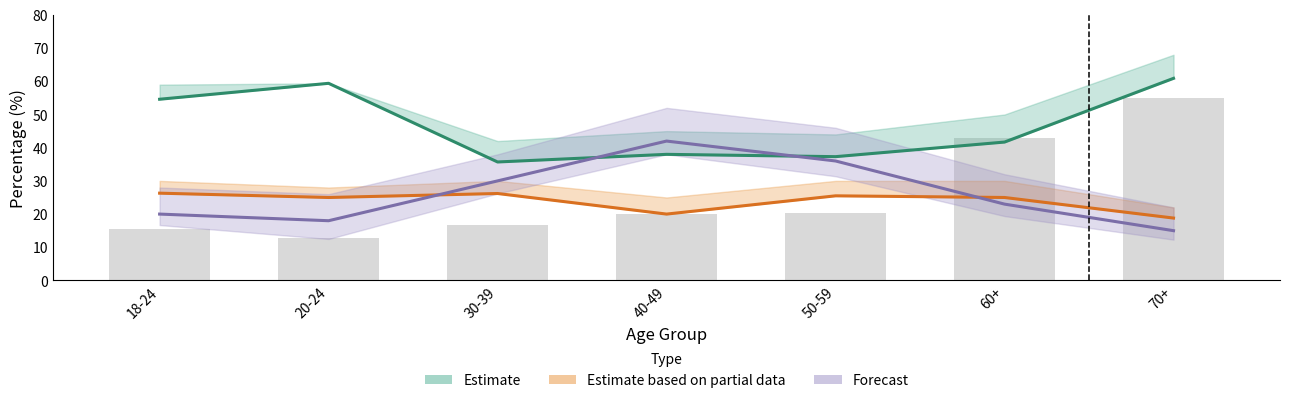

What is the greatest value displayed?

60.9